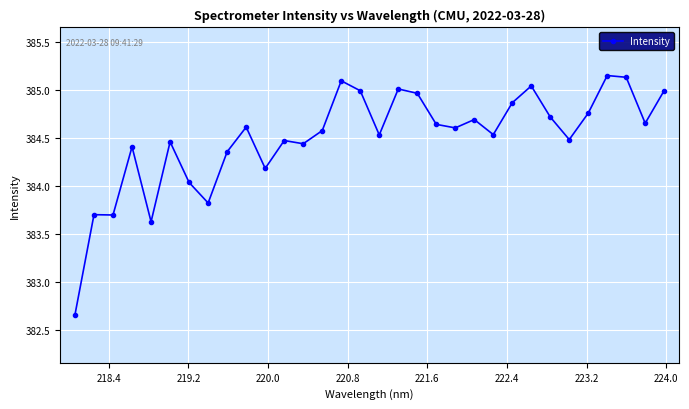

What is the sum of all values?

12304.0